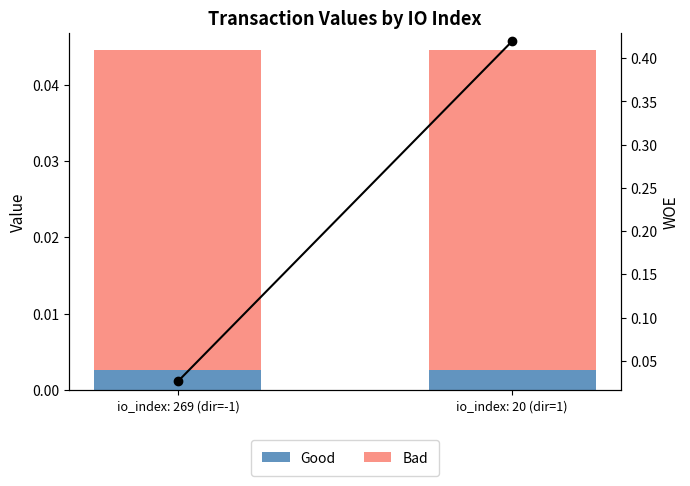

Reading left to right, transcribe all the data shown in this chart.

Good: 0.0	0.0
Bad: 0.0	0.0
WOE: 0.0	0.4